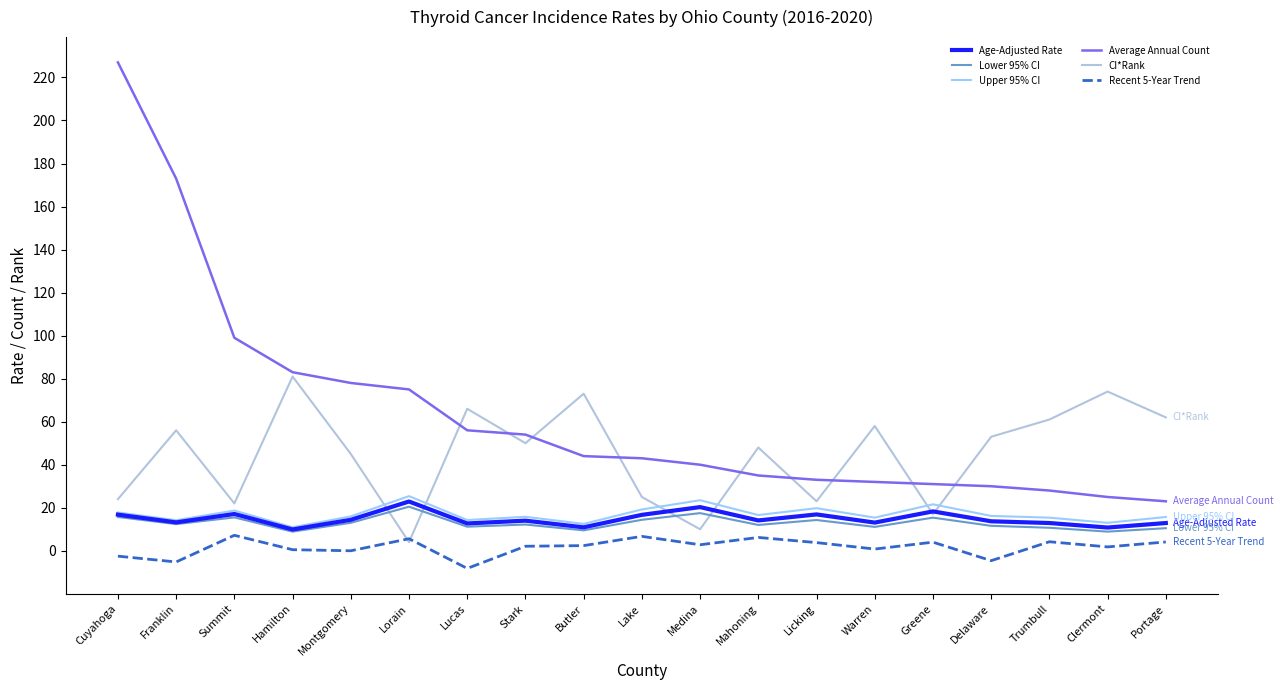

The Recent 5-Year Trend series shows 2.4 at Butler. True or false?

True